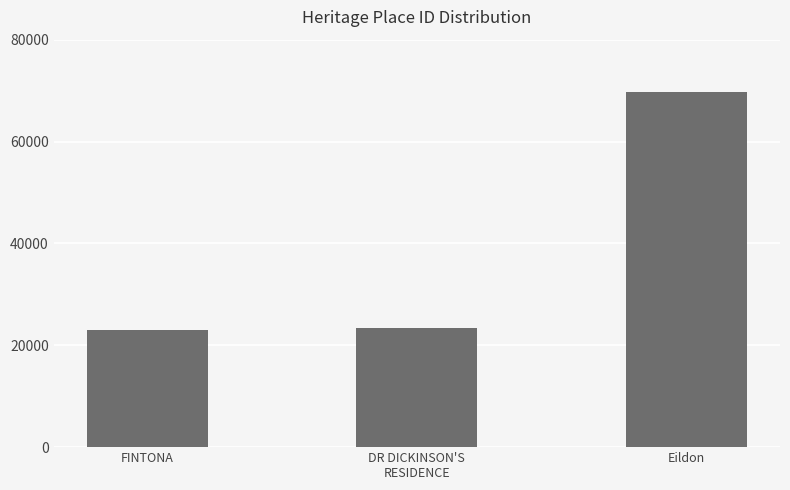

What is the sum of all values?

116122